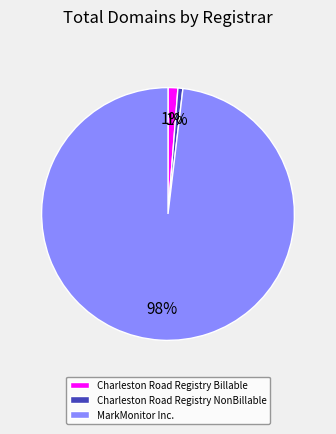

Count the number of slices in the pie.

3